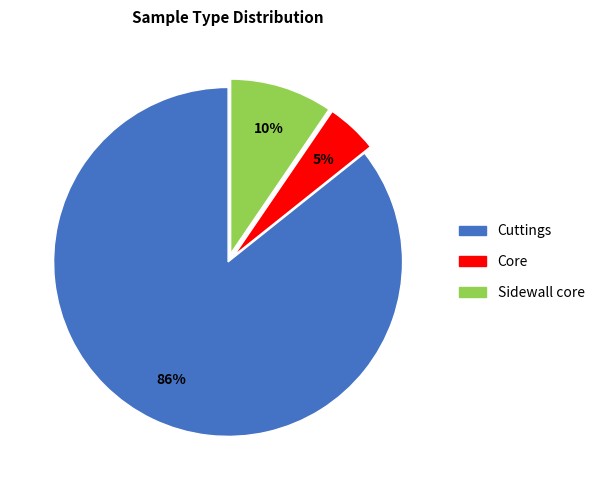

True or false: Cuttings accounts for 86% of the total.

True